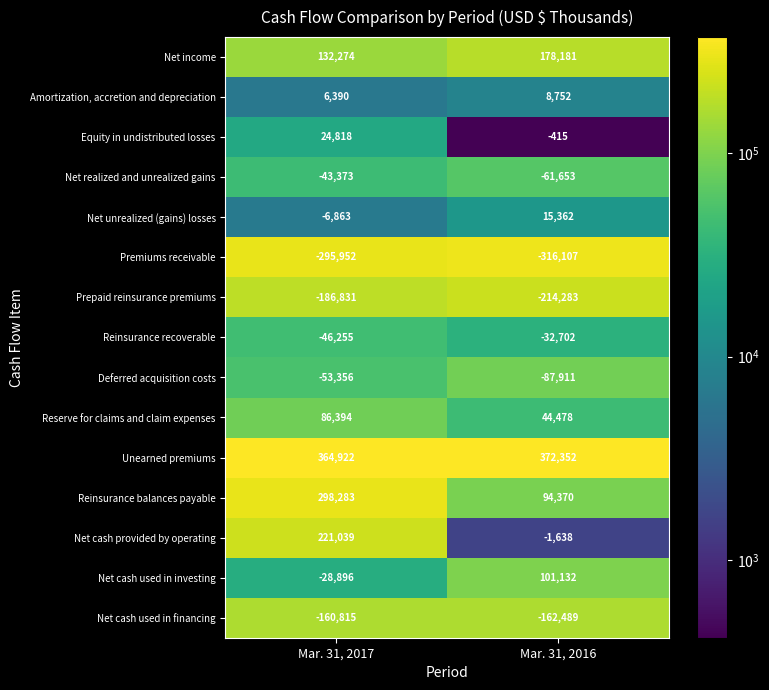

List the series in order of their peak value, highest first.

Unearned premiums, Reinsurance balances payable, Net cash provided by operating, Net income, Net cash used in investing, Reserve for claims and claim expenses, Equity in undistributed losses, Net unrealized (gains) losses, Amortization, accretion and depreciation, Reinsurance recoverable, Net realized and unrealized gains, Deferred acquisition costs, Net cash used in financing, Prepaid reinsurance premiums, Premiums receivable